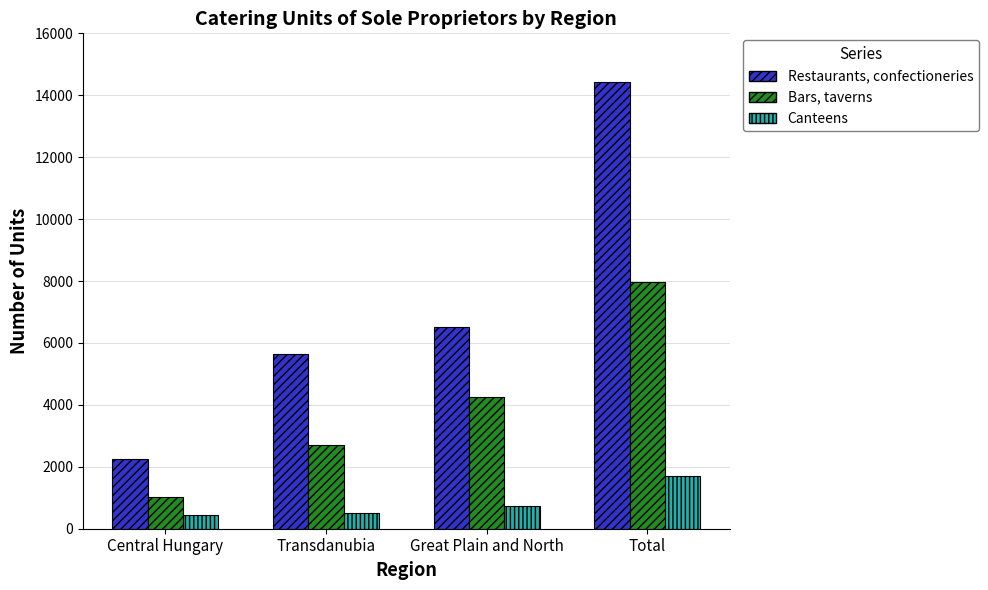

Is it true that Canteens equals 1691 at Total?

True